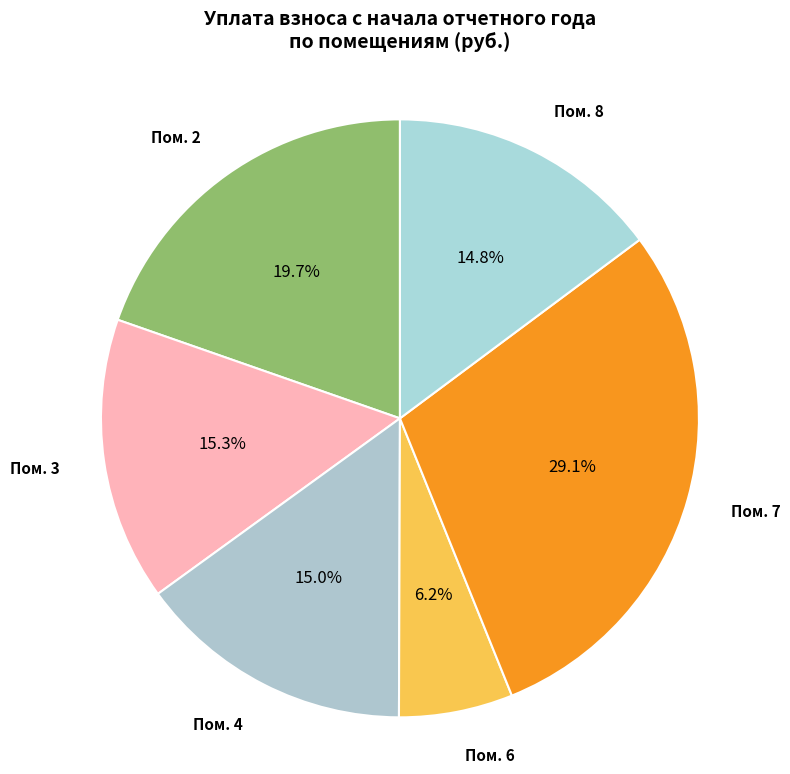

How many slices are in this pie chart?

6